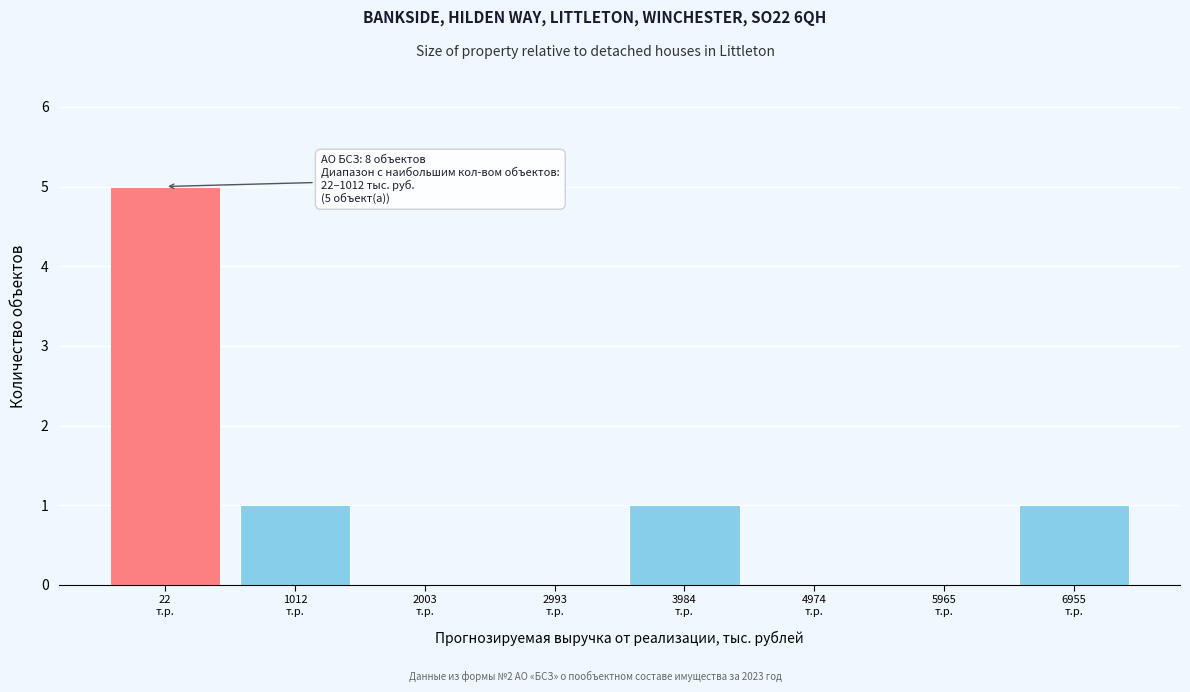

What is the sum of all values?

8